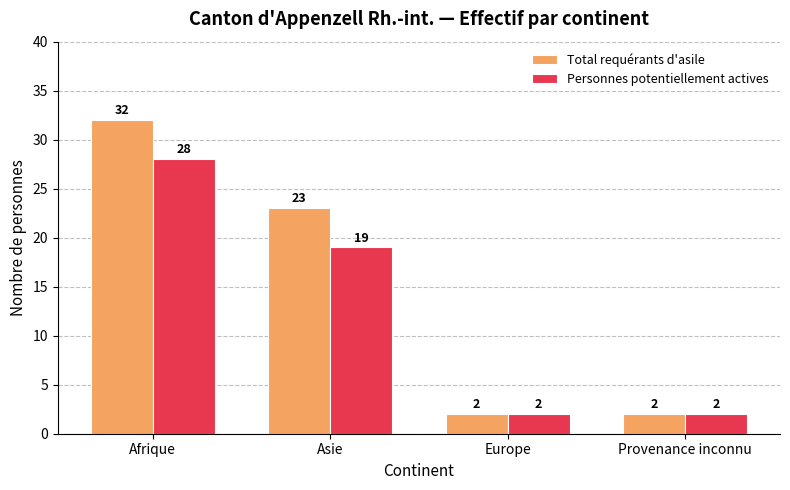

What is the average value of the Personnes potentiellement actives series?

13